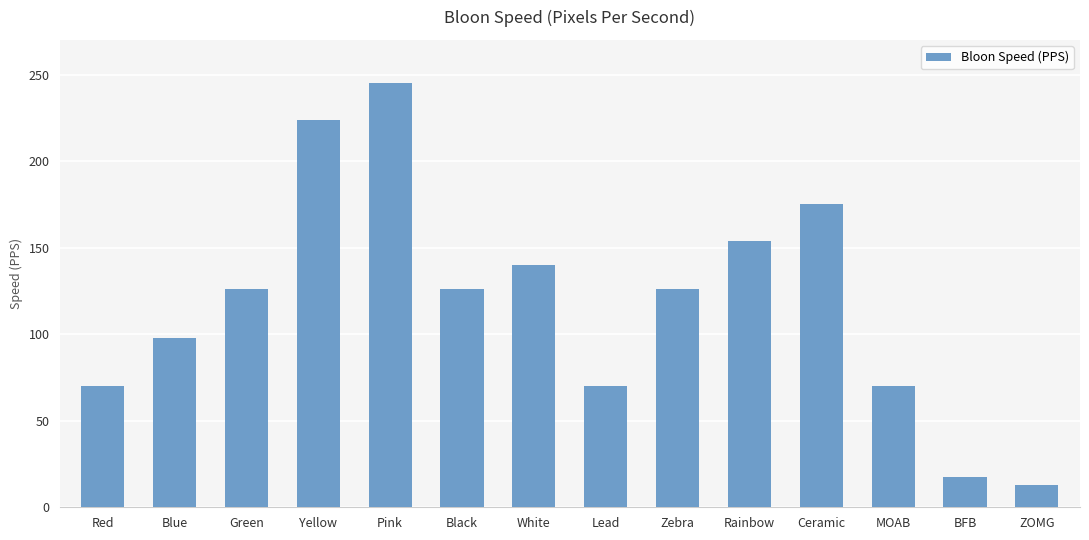

Reading left to right, transcribe all the data shown in this chart.

70.0	98.0	126.0	224.0	245.0	126.0	140.0	70.0	126.0	154.0	175.0	70.0	17.5	12.6